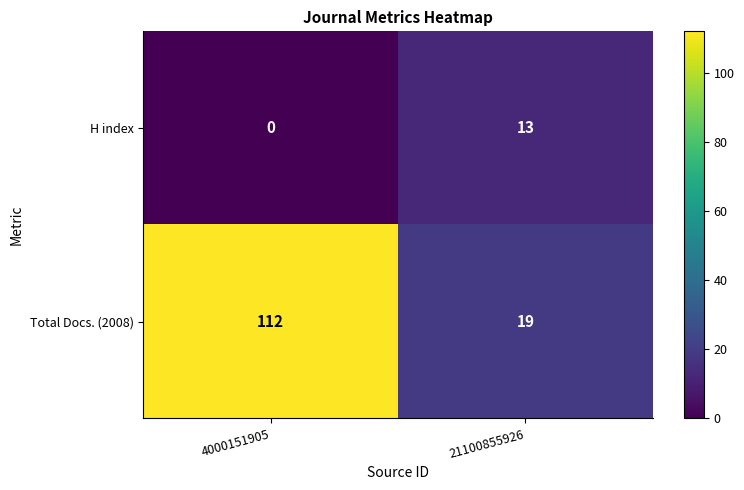

Which label corresponds to the smallest value in the chart?

4000151905